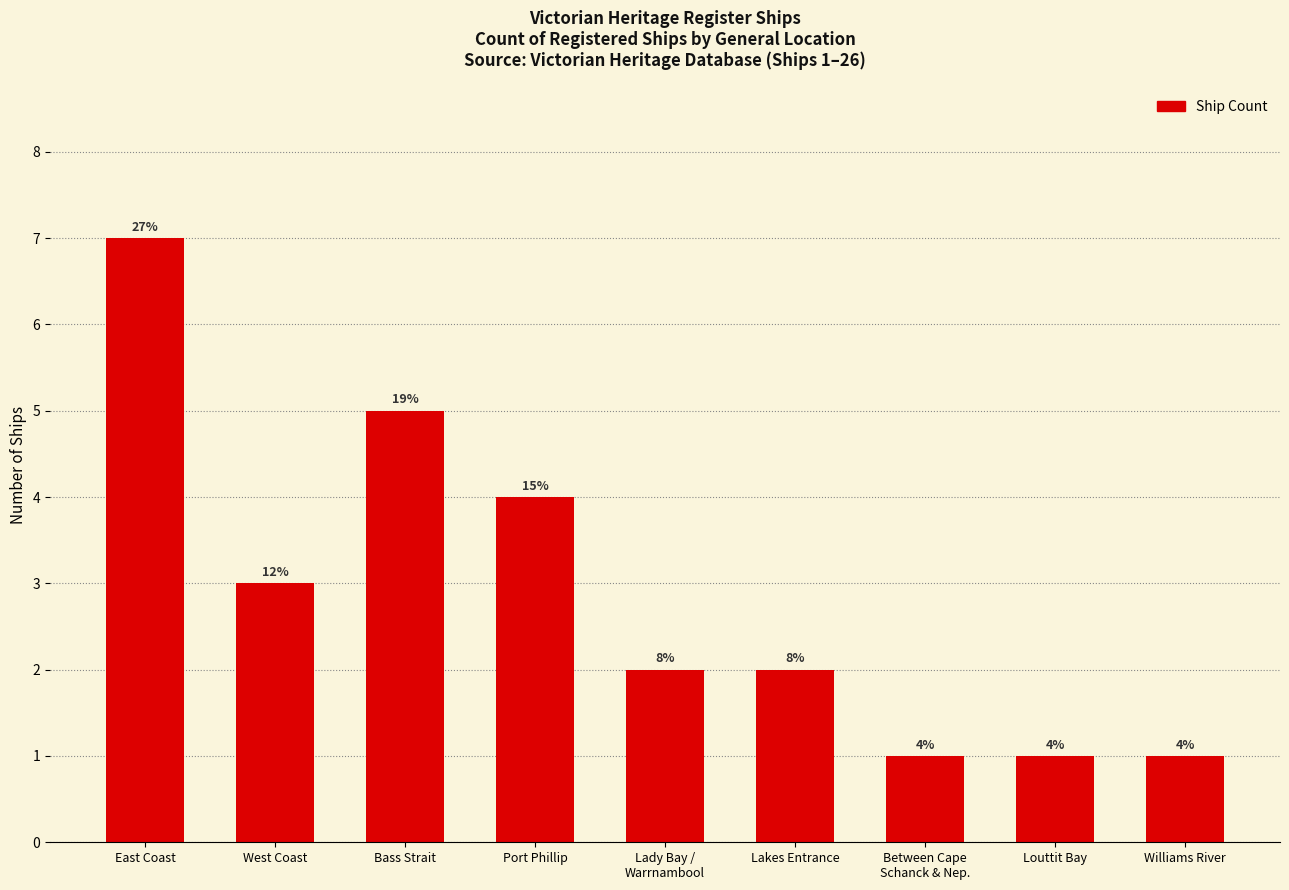

Does the chart contain any negative values?

No